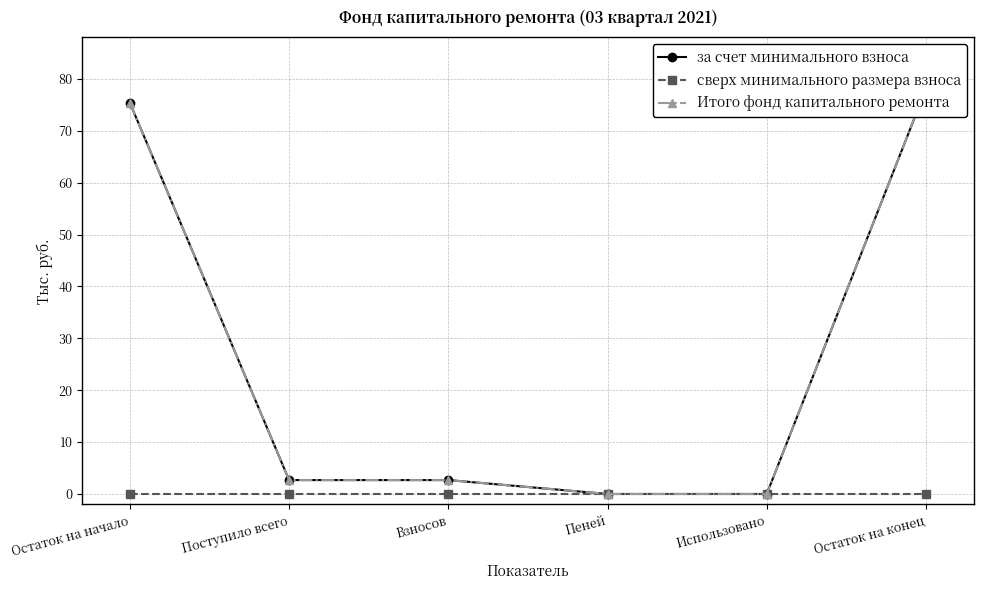

How many lines are shown in the chart?

3